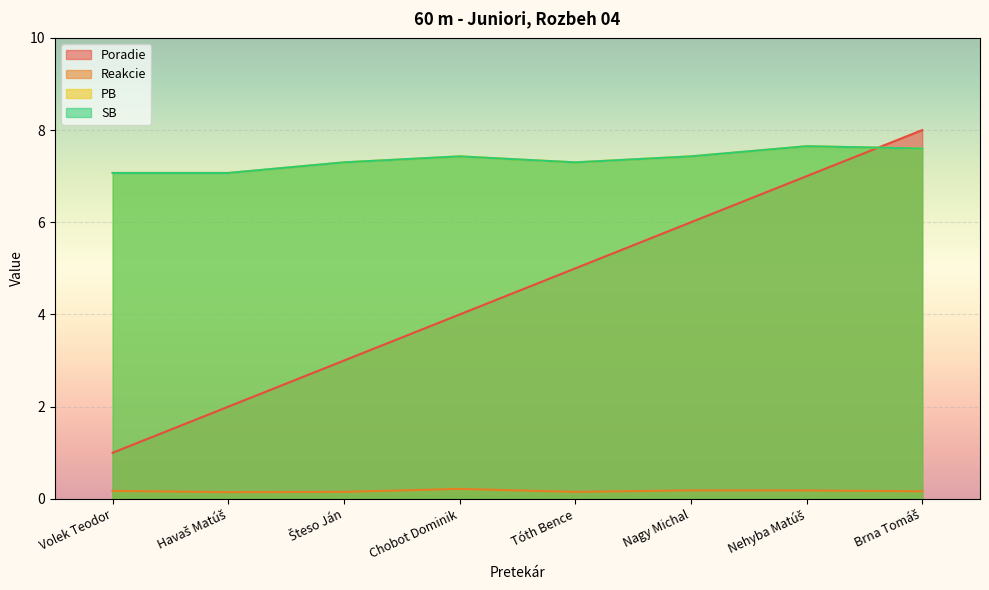

Reading left to right, what are all the values shown in this chart?

Poradie: 1.0	2.0	3.0	4.0	5.0	6.0	7.0	8.0
Reakcie: 0.2	0.1	0.2	0.2	0.2	0.2	0.2	0.2
PB: 7.1	7.1	7.3	7.4	7.3	7.4	7.7	7.6
SB: 7.1	7.1	7.3	7.4	7.3	7.4	7.7	7.6